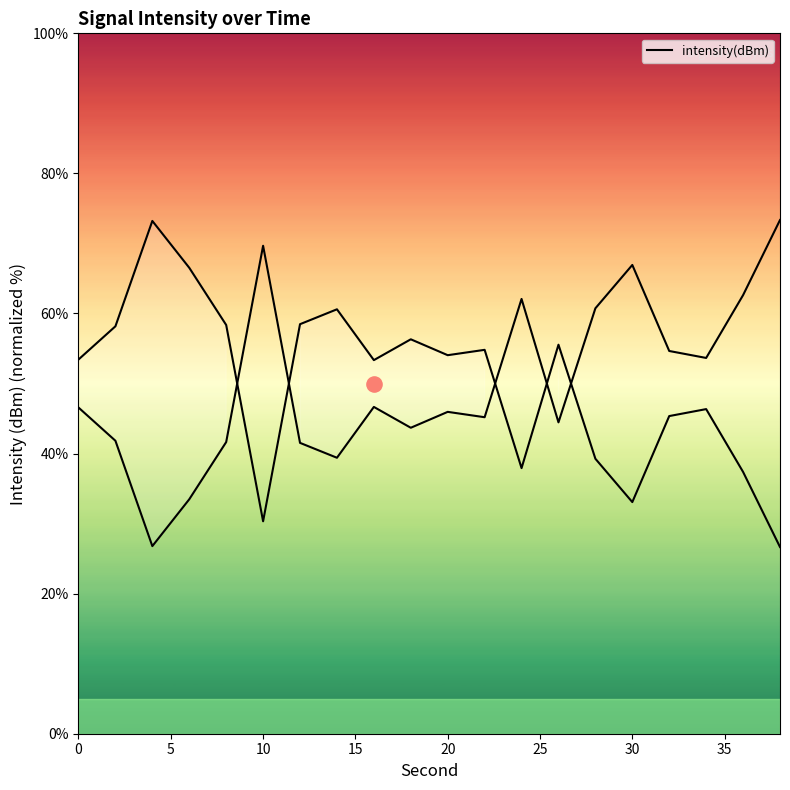

Between 40 and 10, which is larger?

40